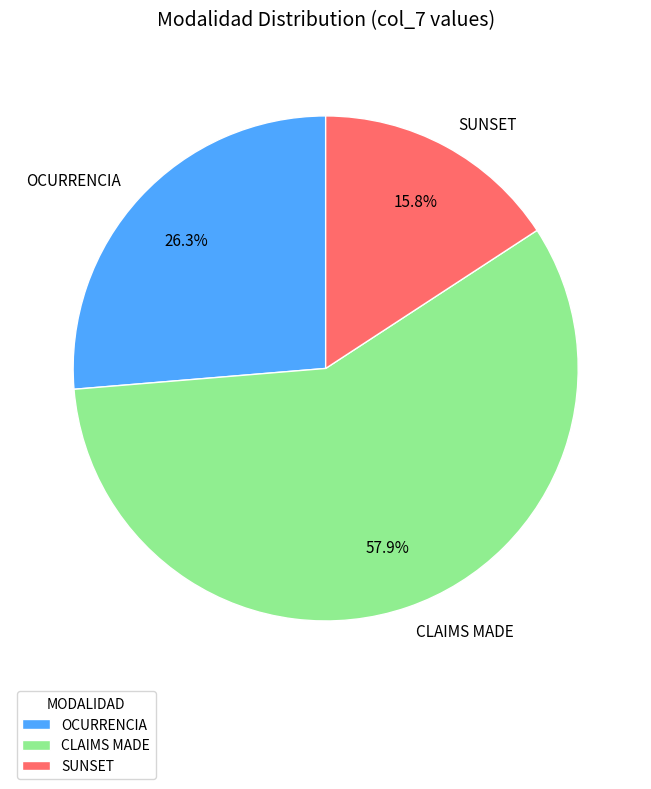

Which has a higher value, OCURRENCIA or CLAIMS MADE?

CLAIMS MADE